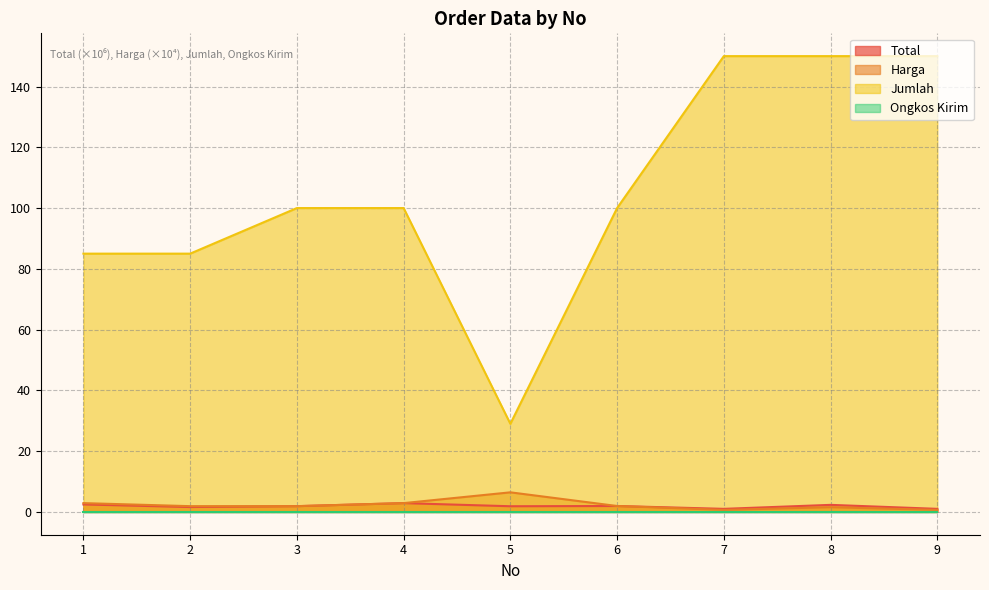

What value does the Harga series have at 8?

1.6